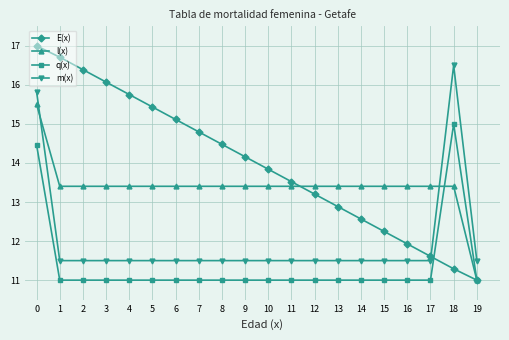

What is the value of the l(x) point at the 12th from the left?

13.4